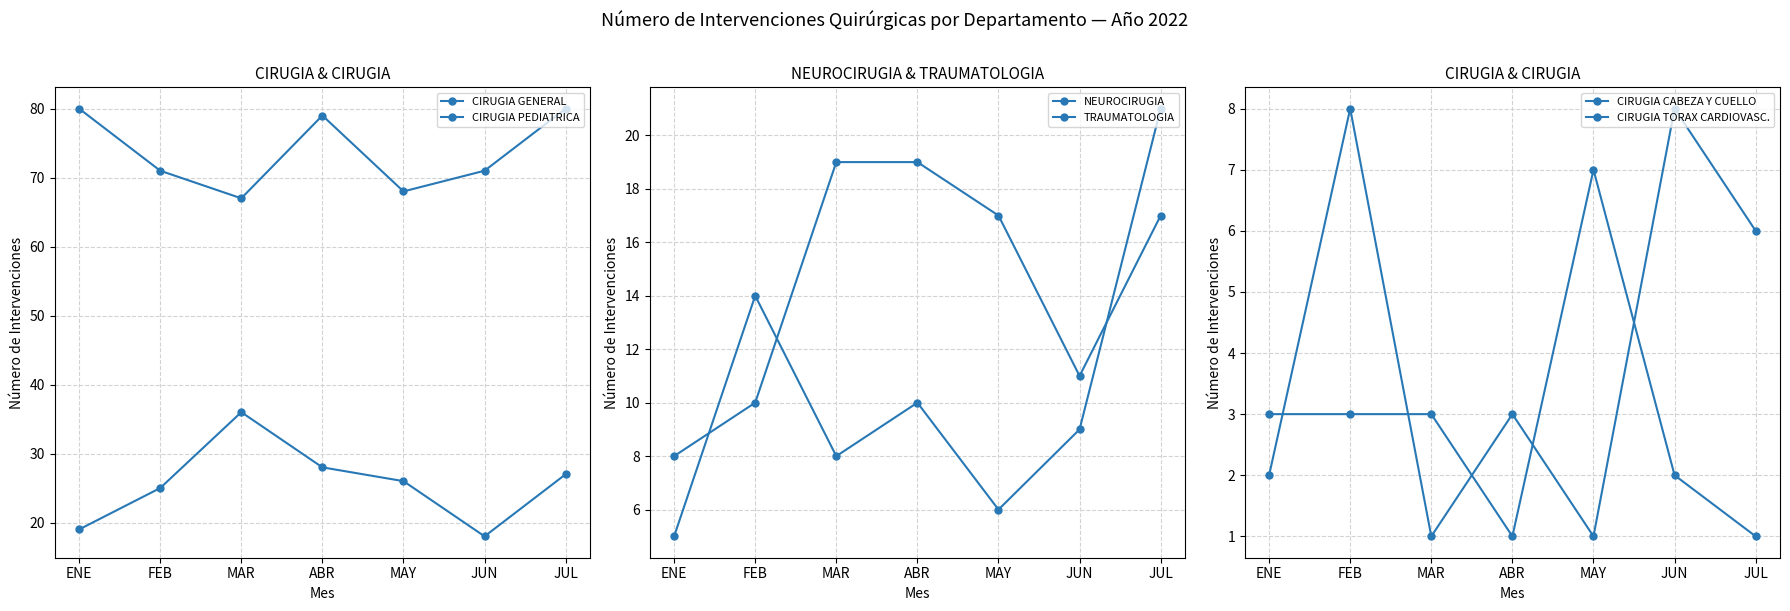

At how many categories does at least one series exceed 13?

7